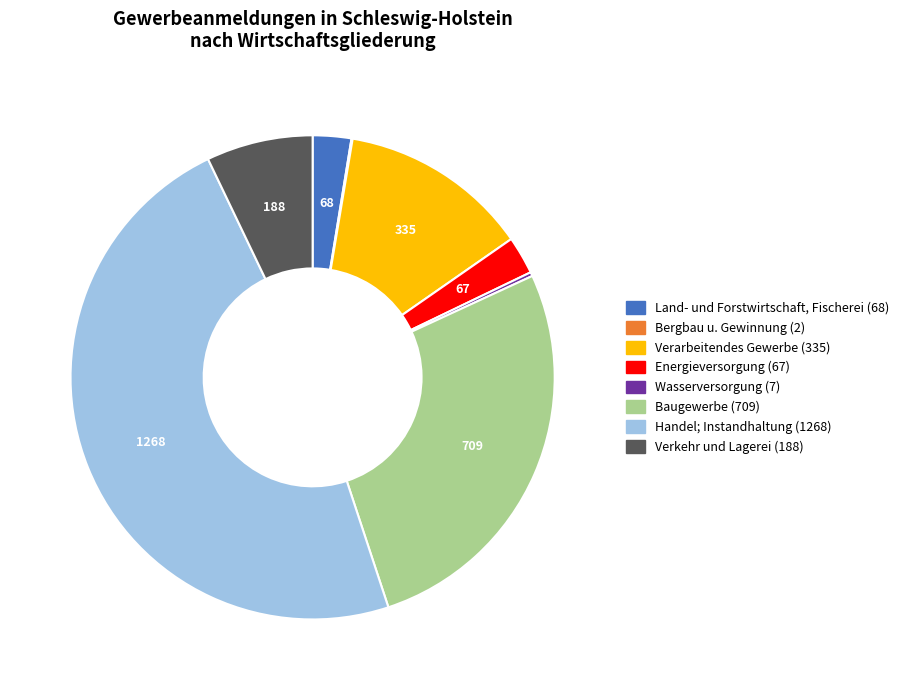

Which slice is the largest?

Handel; Instandhaltung